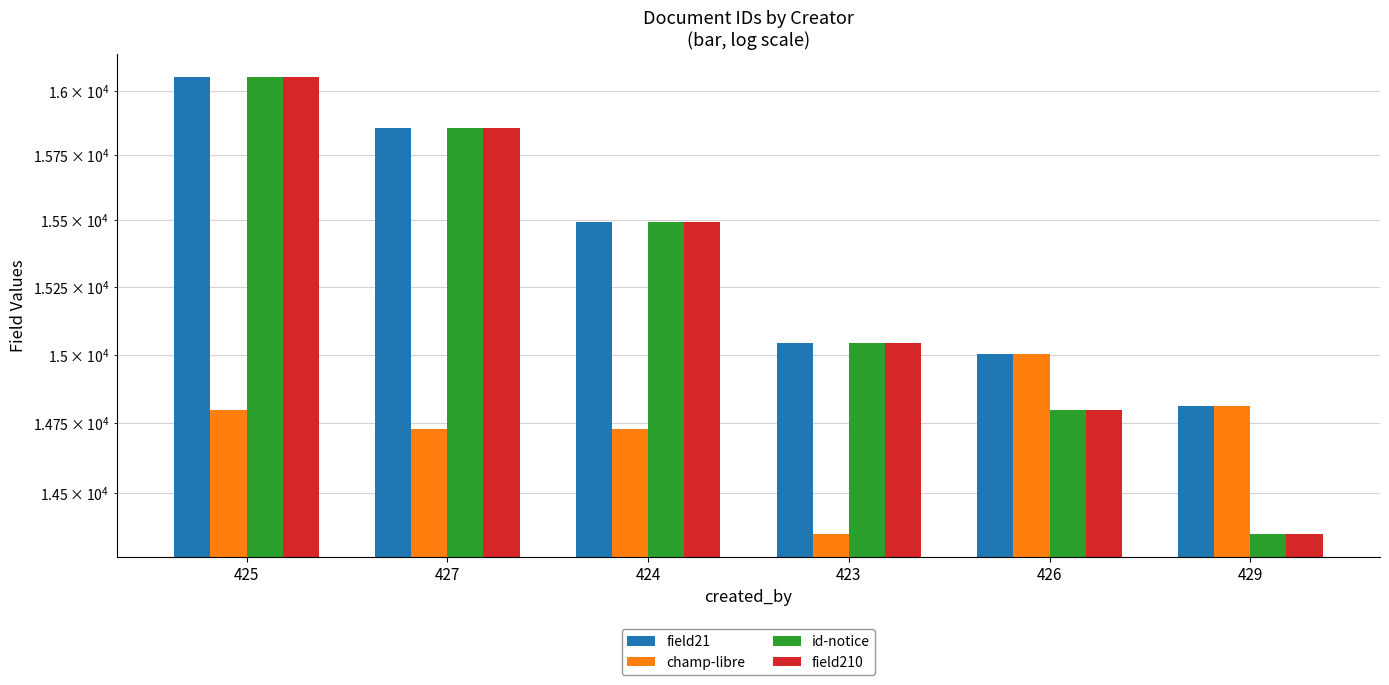

Which category has the lowest value across all series?

423